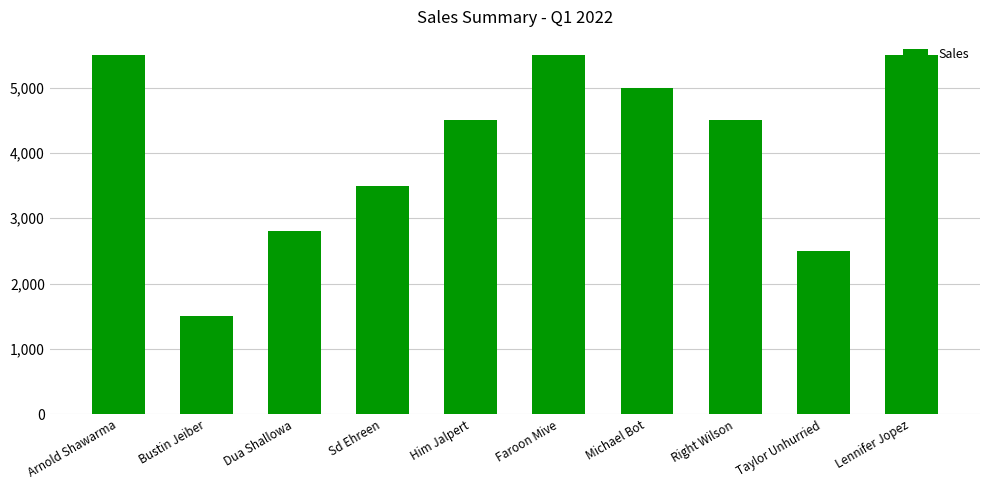

Reading right to left, extract all data points from this chart.

Lennifer Jopez=5500	Taylor Unhurried=2500	Right Wilson=4500	Michael Bot=5000	Faroon Mive=5500	Him Jalpert=4500	Sd Ehreen=3500	Dua Shallowa=2800	Bustin Jeiber=1500	Arnold Shawarma=5500